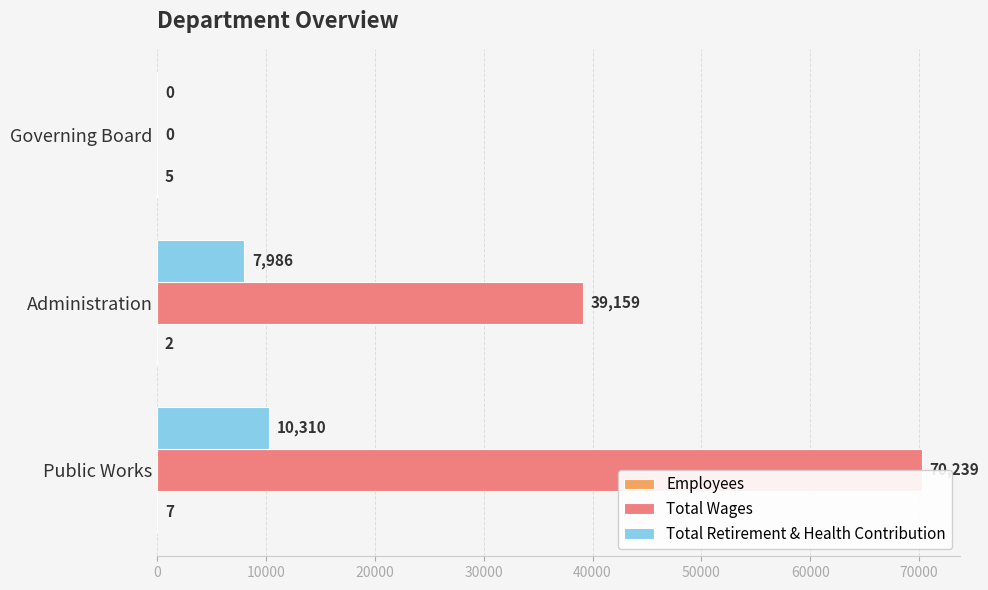

What is the average value of the Total Retirement & Health Contribution series?

6099